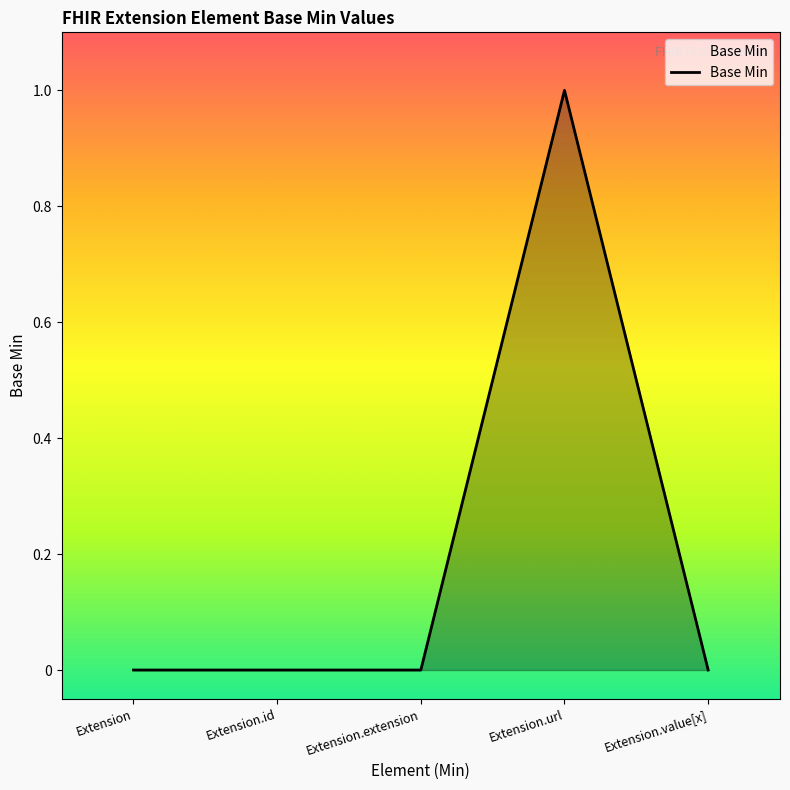

What is the change in value from Extension.extension to Extension.url?

+1